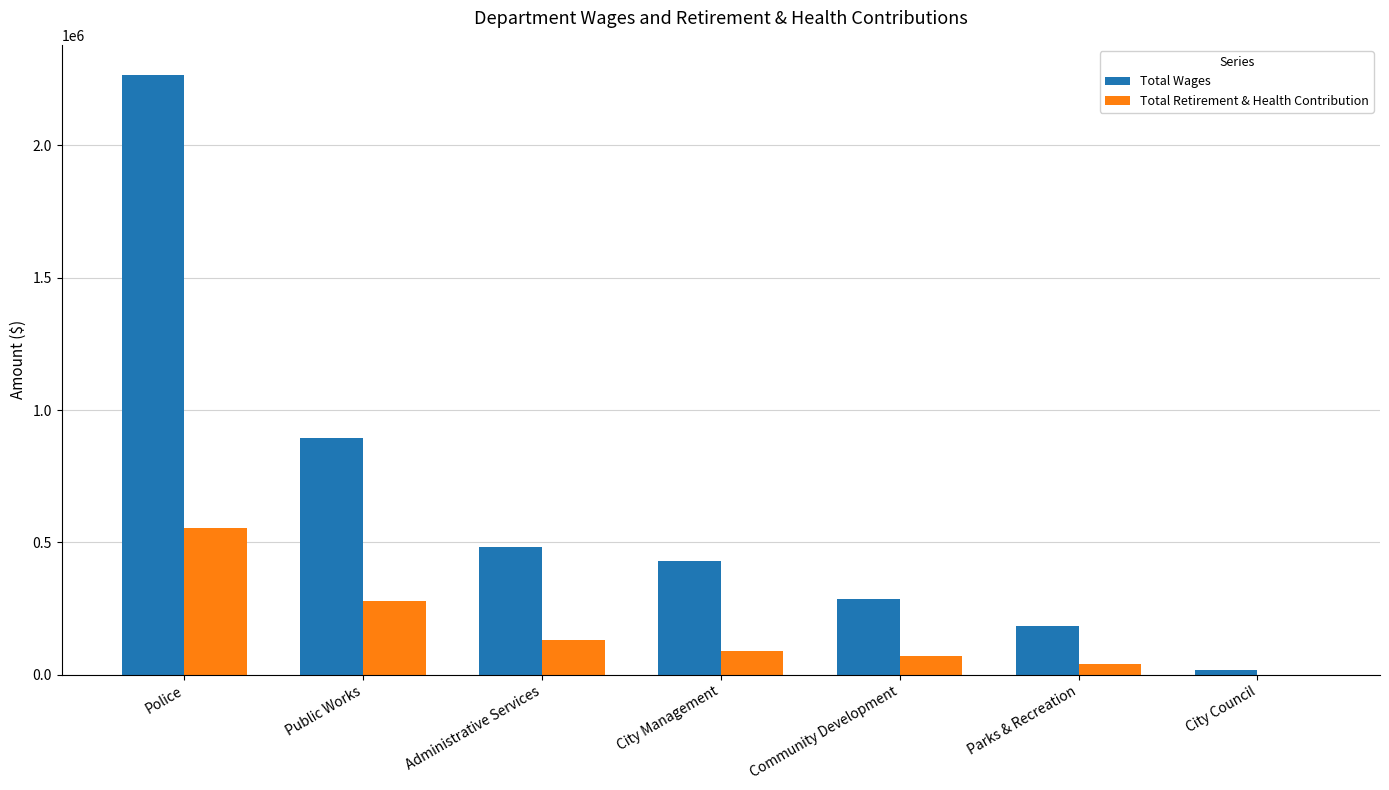

Which series has the widest spread of values?

Total Wages